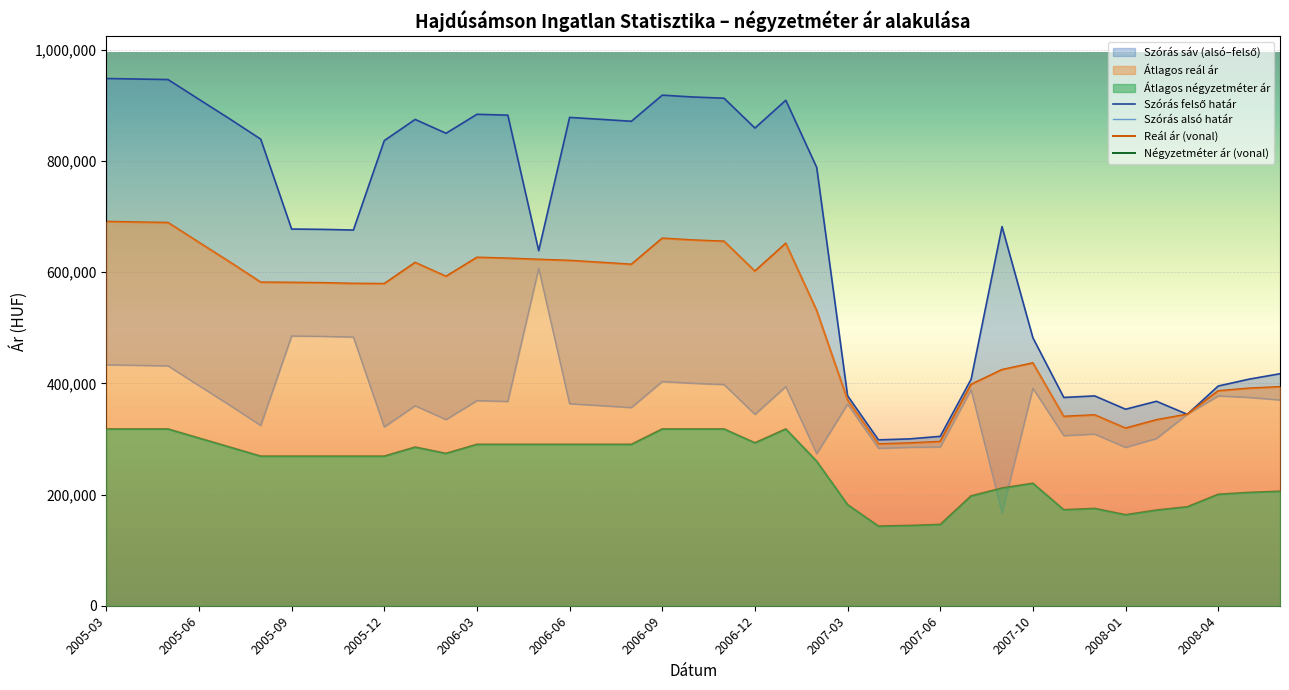

Which series ends up on top after the final intersection of Négyzetméter ár (vonal) and Szórás alsó határ?

Szórás alsó határ